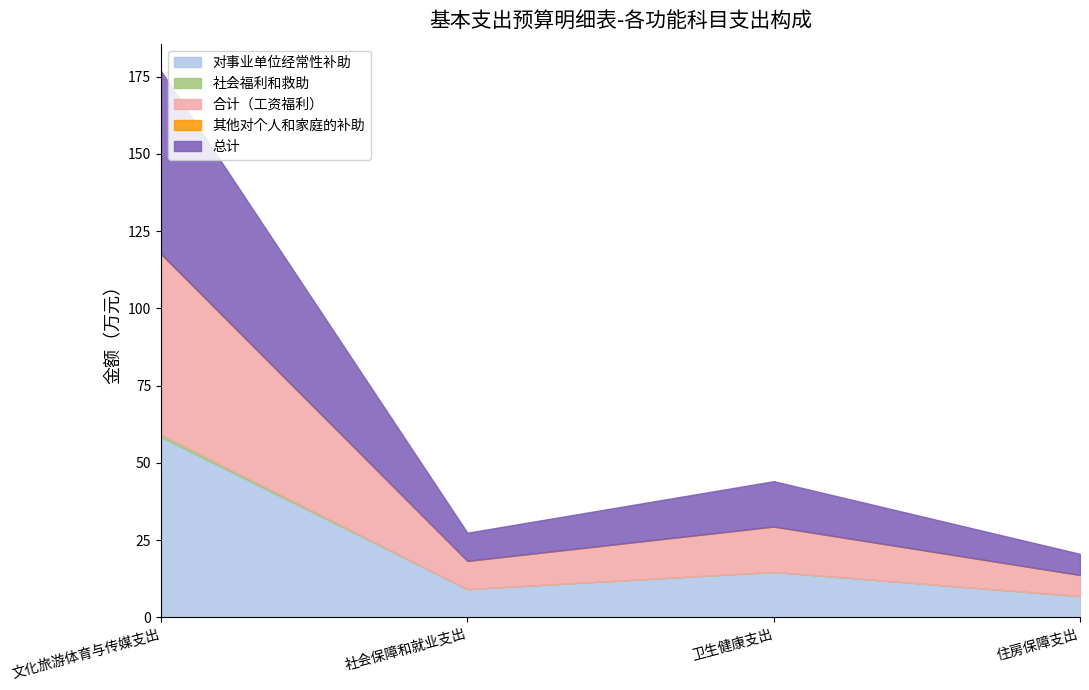

What is the label of the 4th point from the right?

文化旅游体育与传媒支出